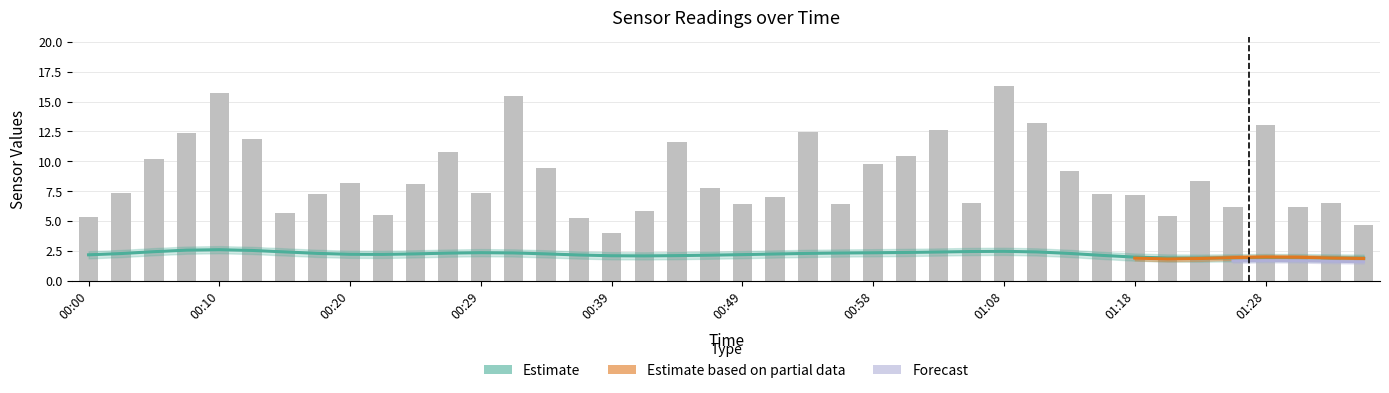

What is the average value of the SDS_P1 series?

8.7